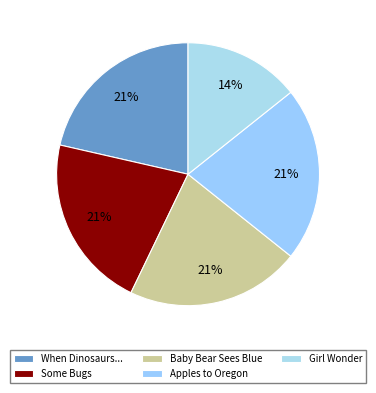

Which slice is the smallest?

Girl Wonder